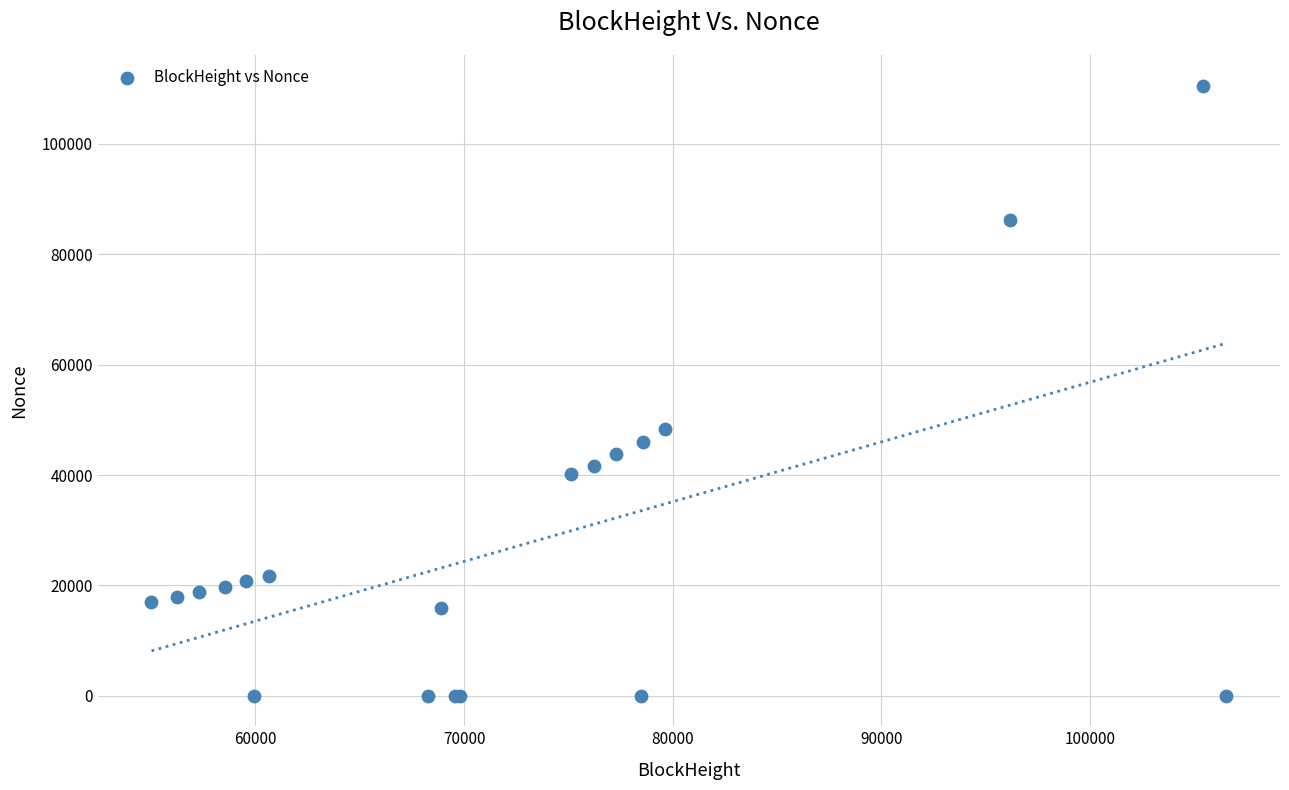

What Y value in the scatter plot is closest to 55291?

48397